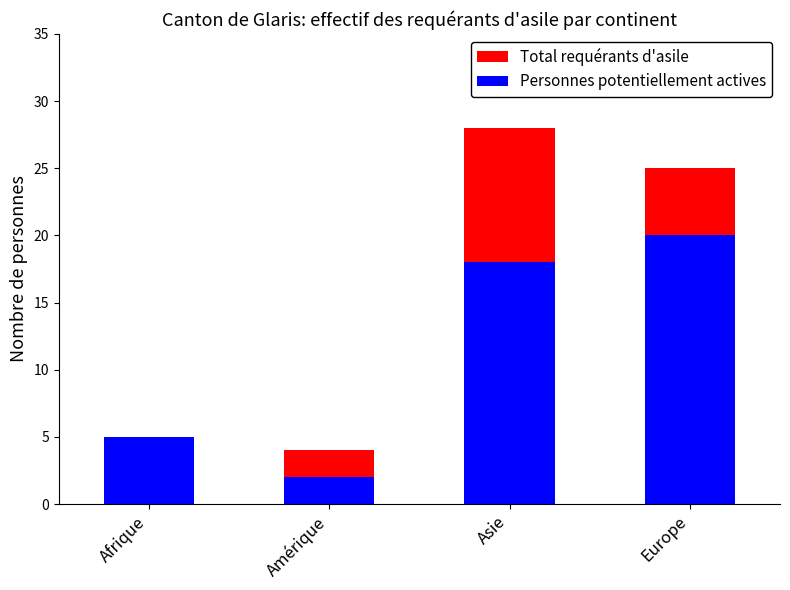

How many data points does each series have?

4